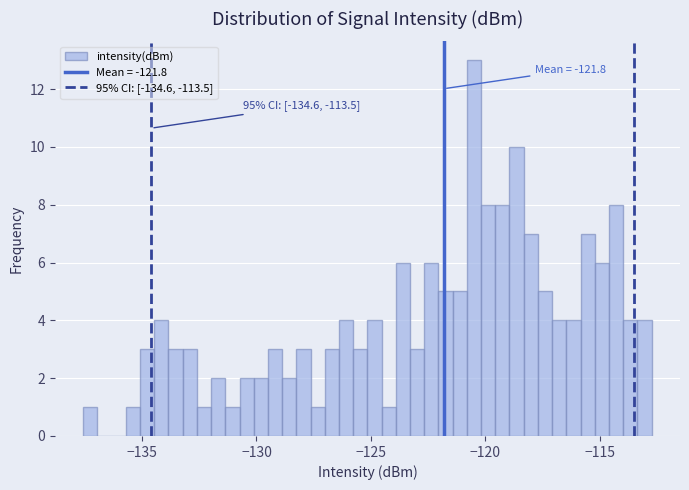

Around what value on the x-axis is the tallest bar? Give the approximate position of its centre, as read against the axis.

-120.5